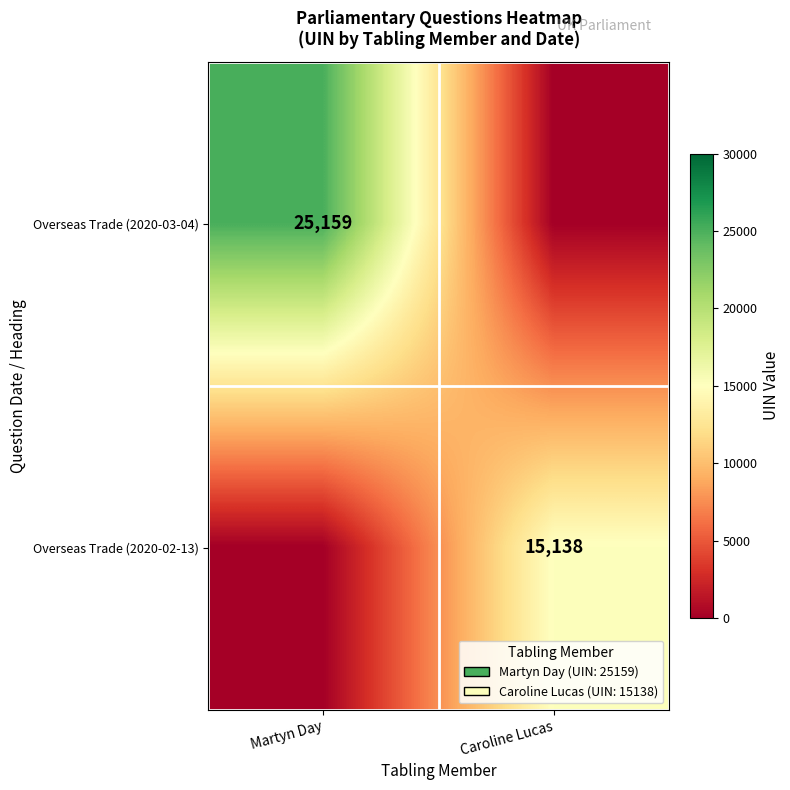

The value of Overseas Trade (2020-02-13) at Caroline Lucas is 23529. True or false?

False